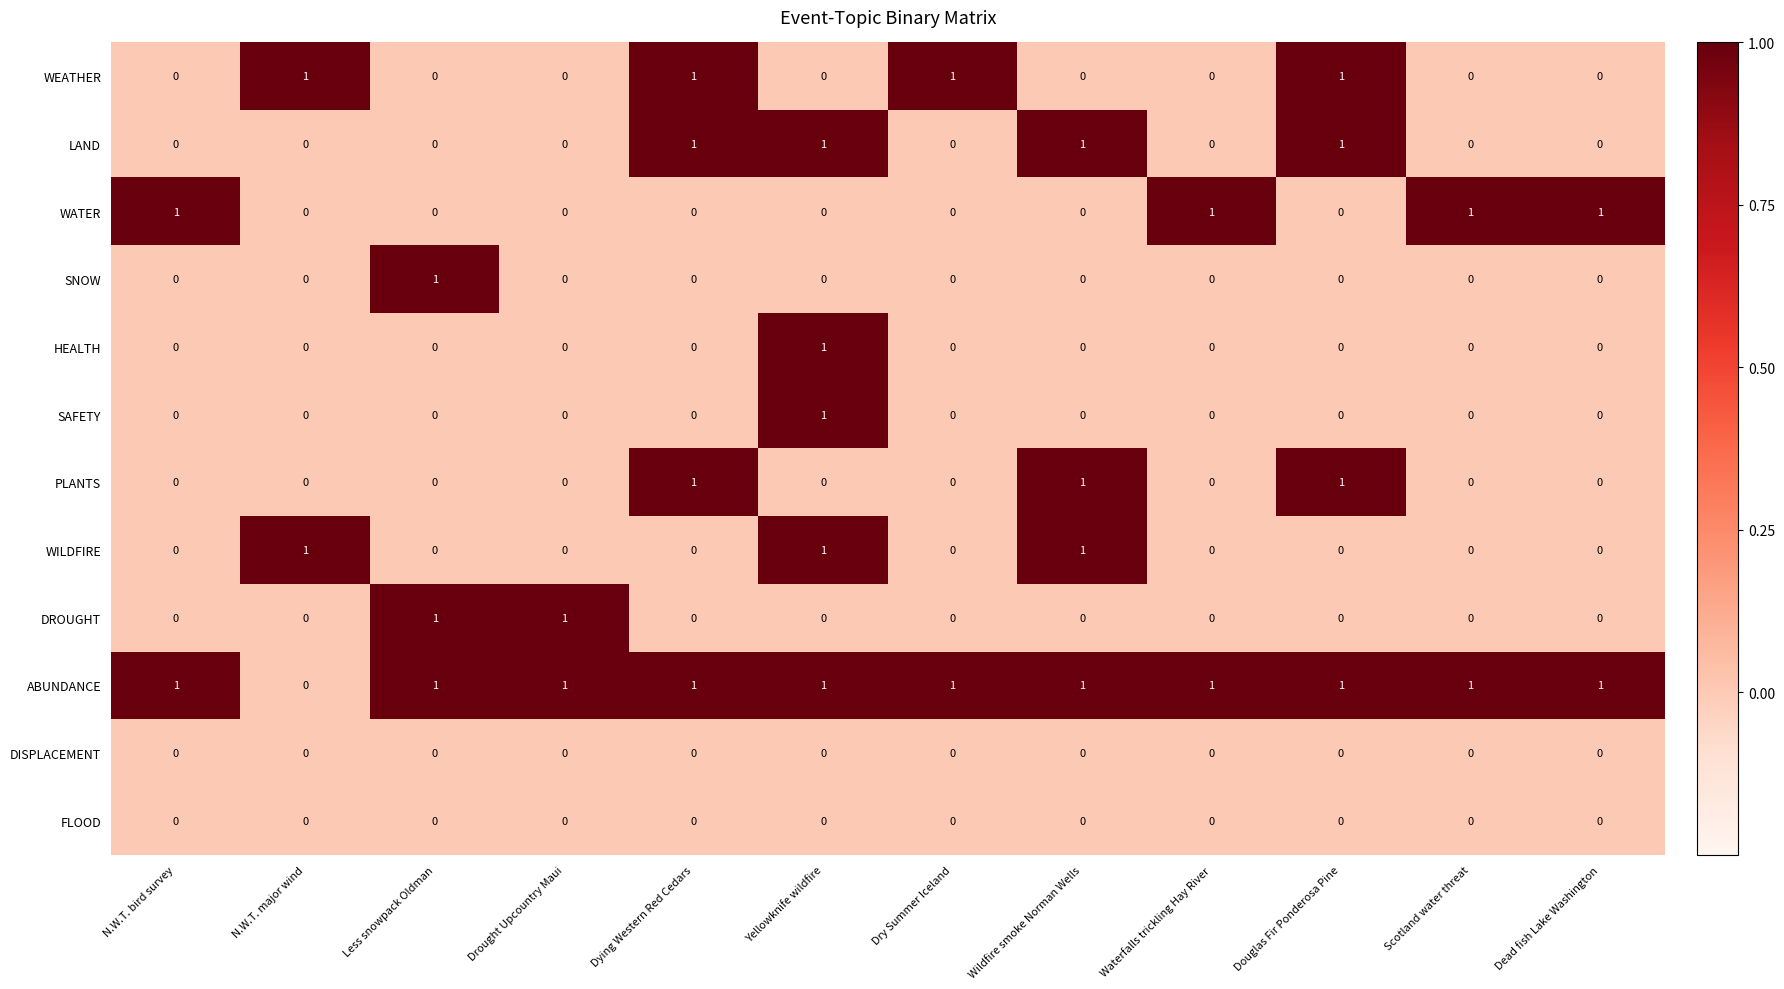

How many SNOW values are between 0 and 1?

12